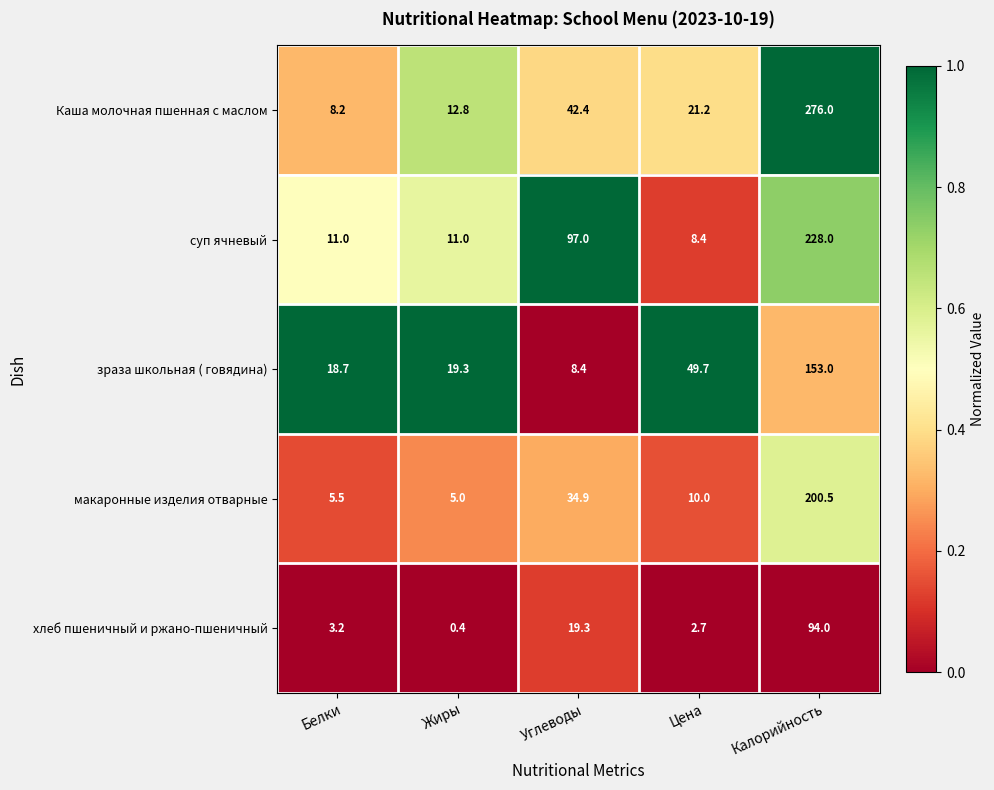

Which series changed the most between Жиры and Цена?

зраза школьная ( говядина)